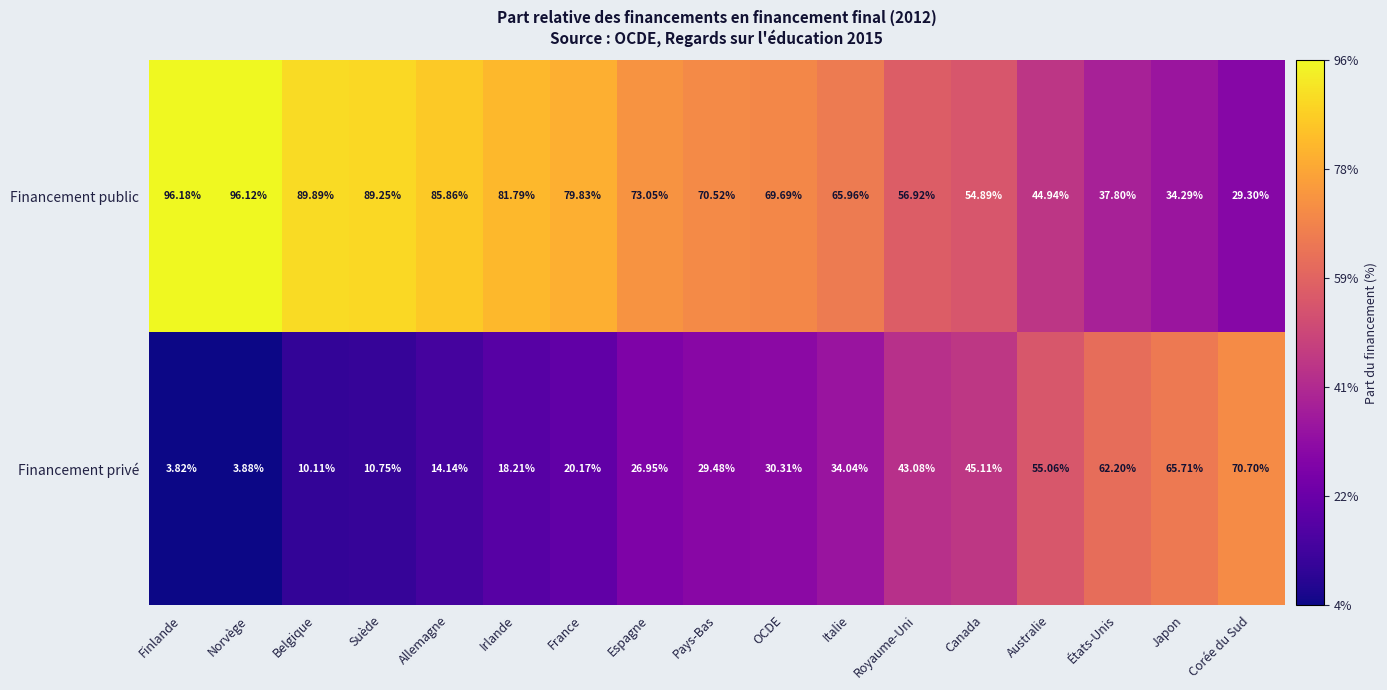

Is the value of Financement privé at Allemagne greater than the value of Financement public at Australie?

No